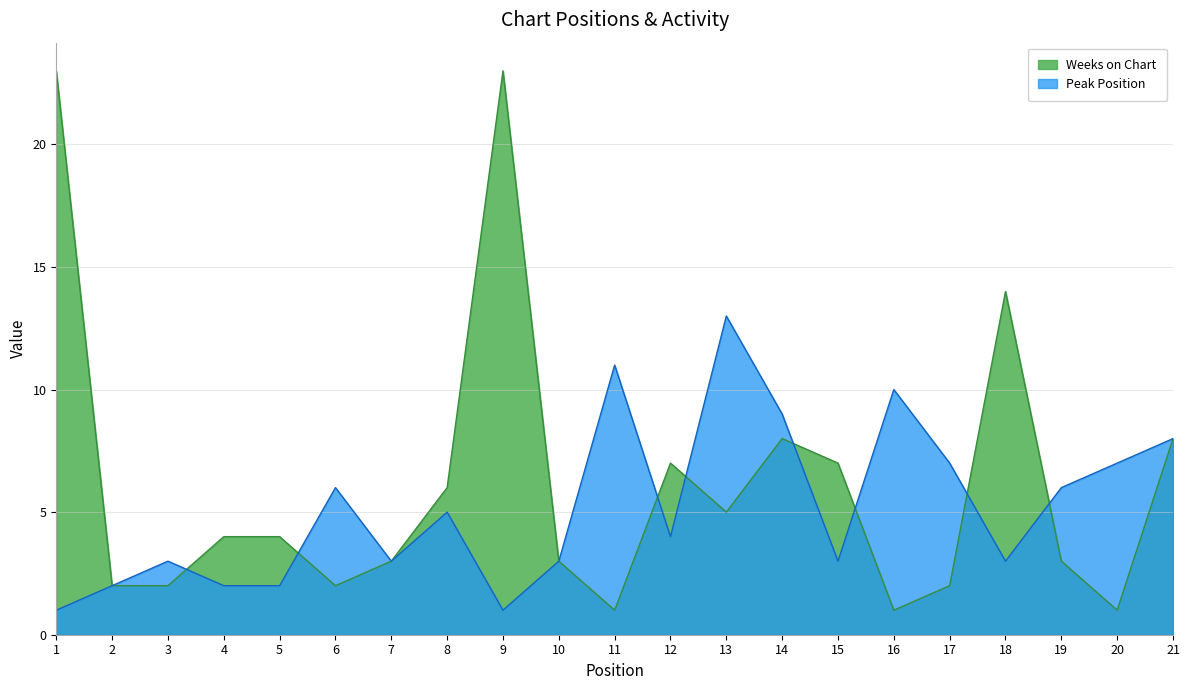

Count the number of data series in this chart.

2